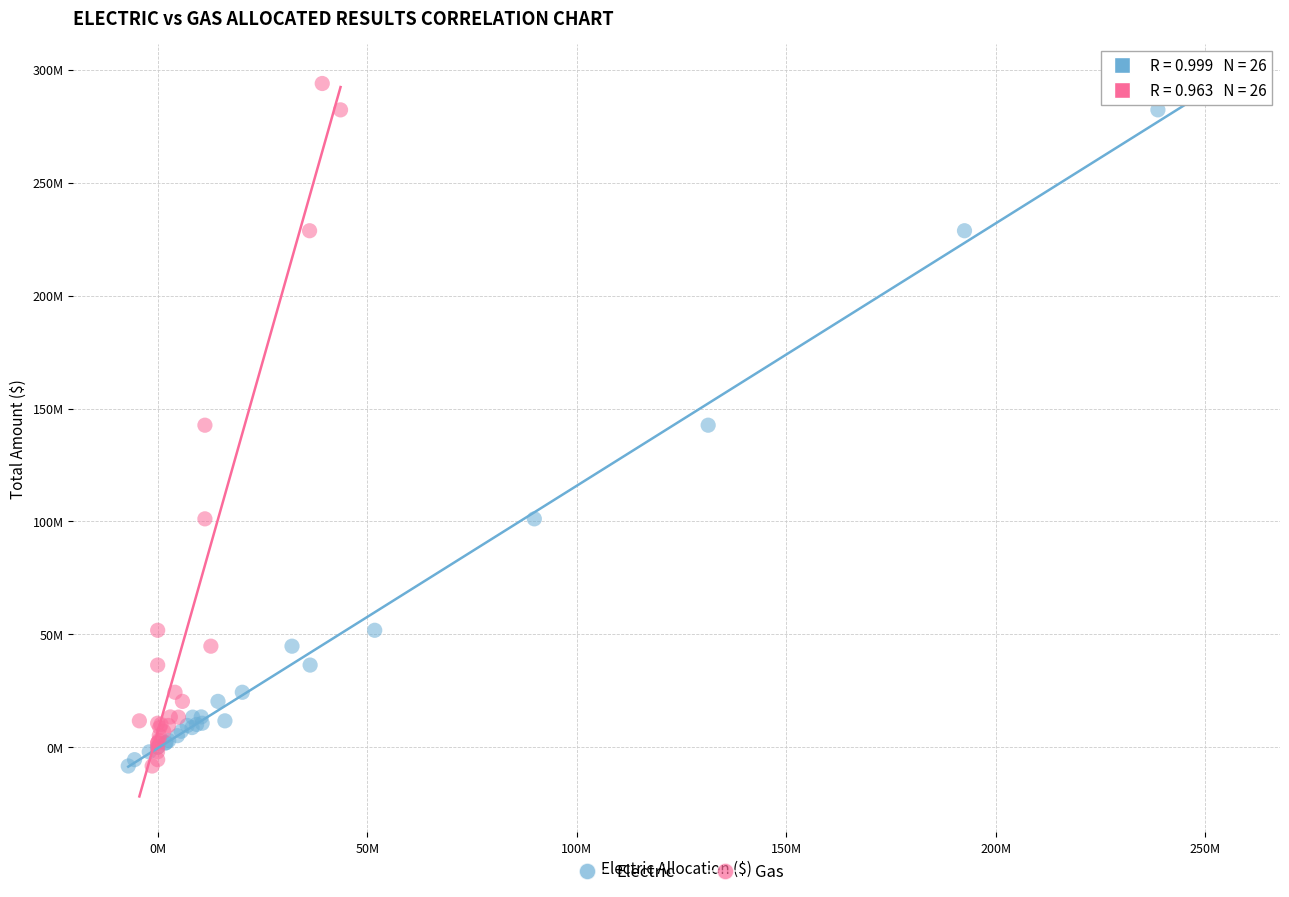

What are all the series names shown in the legend?

Electric, Gas